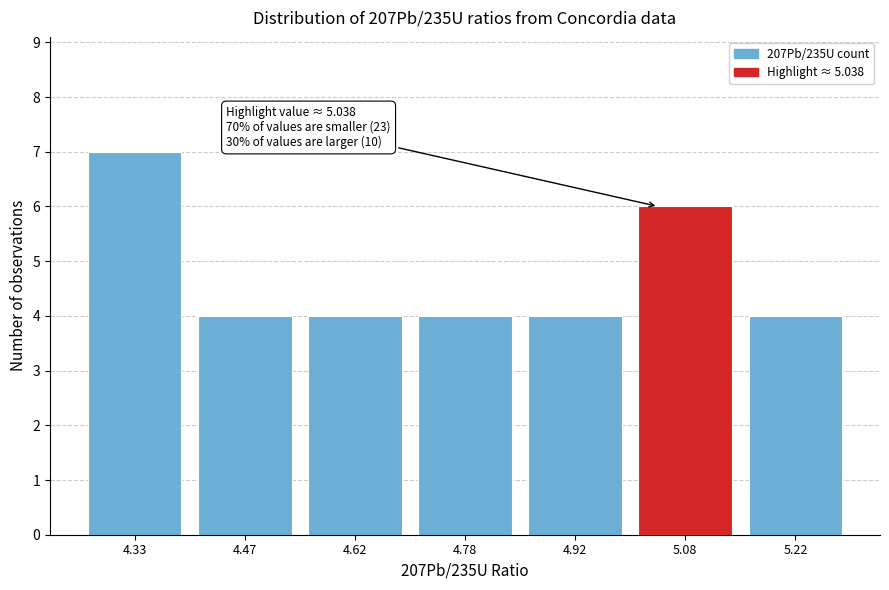

Which range on the x-axis has the tallest bar?

4.25 to 4.40